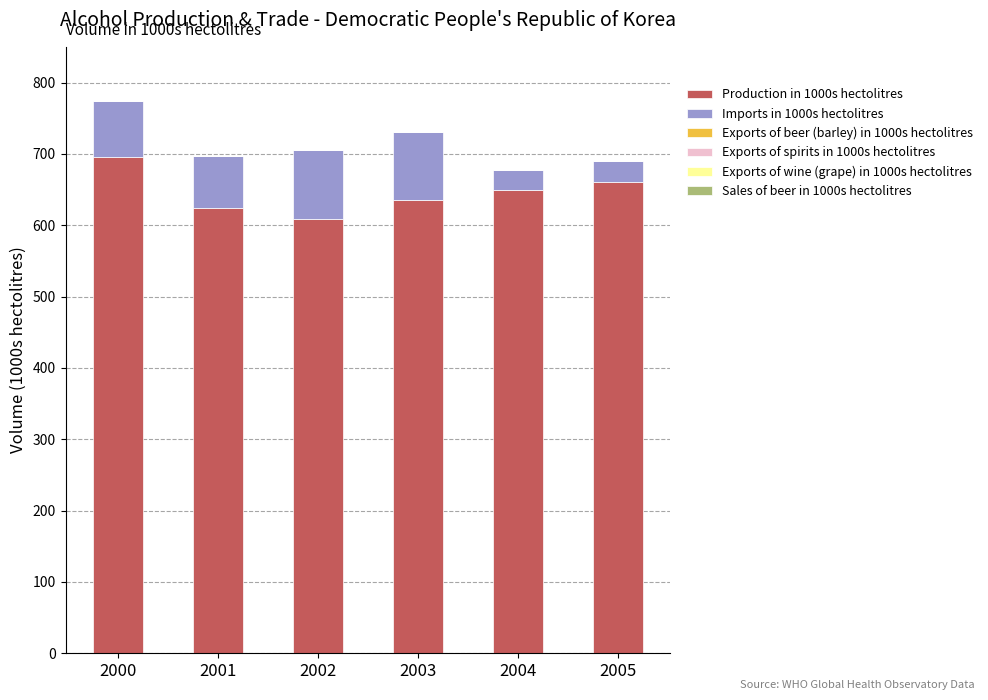

Read the Production in 1000s hectolitres value at 2004.

650